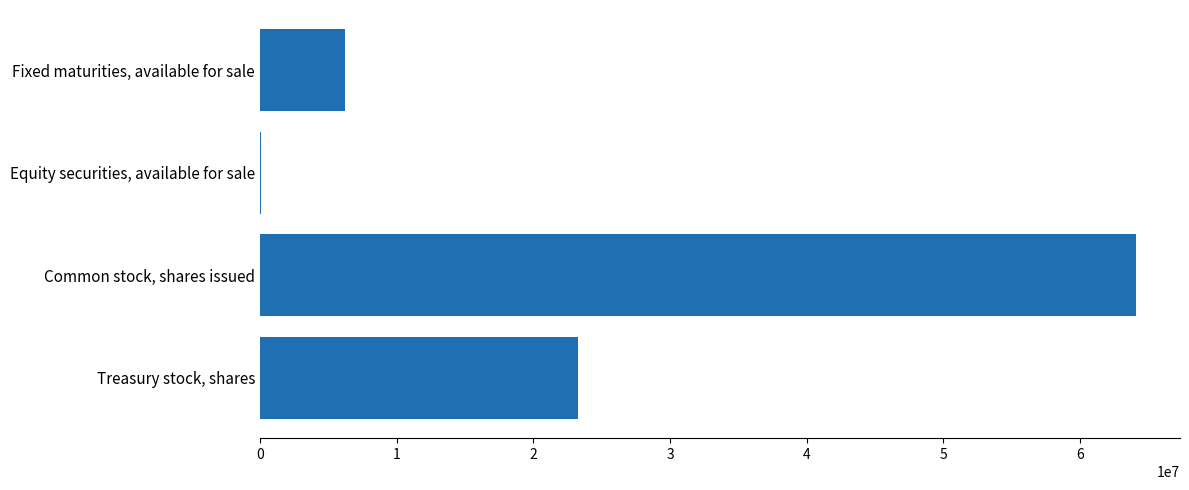

The chart shows a value of 40010577 at Treasury stock, shares. True or false?

False